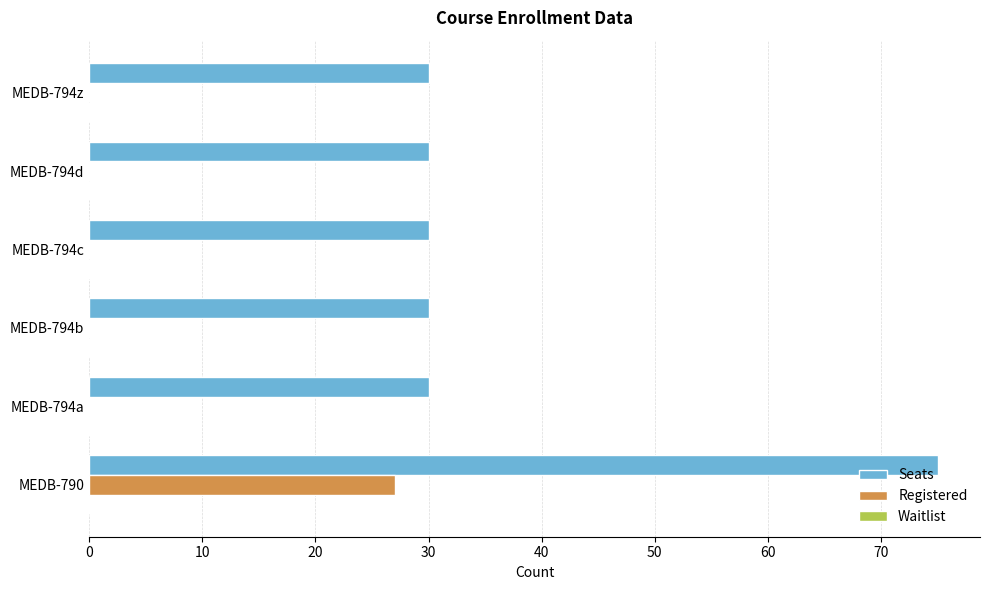

How many series are shown in this chart?

2